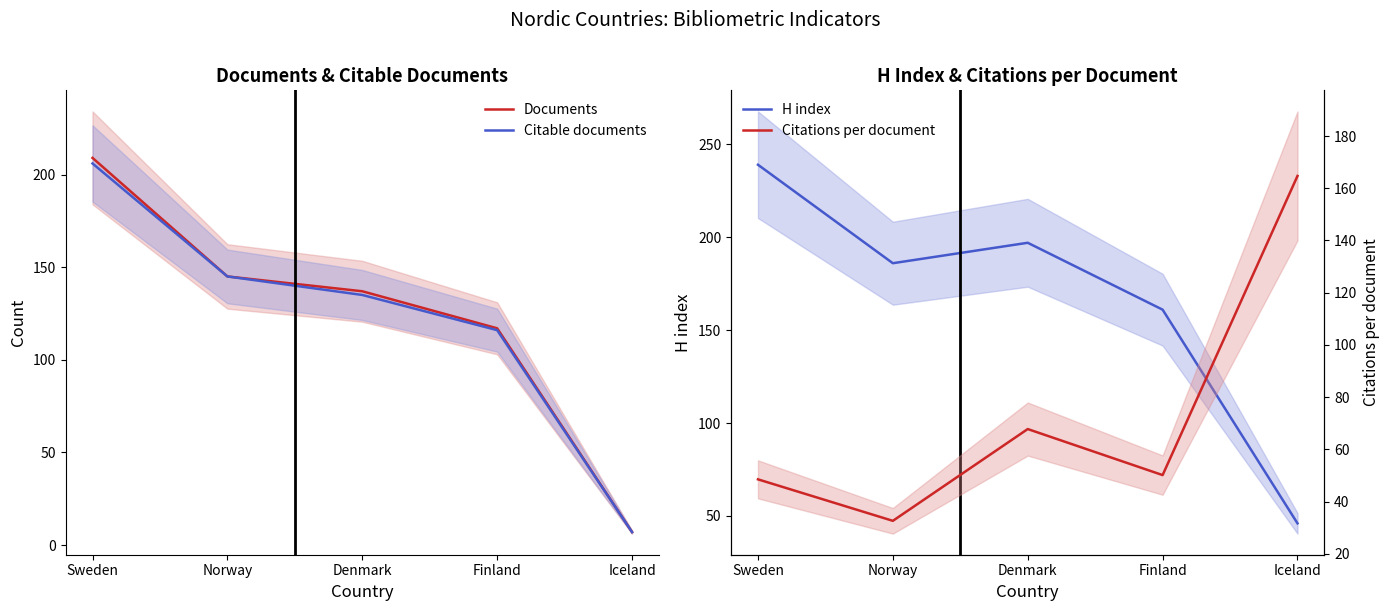

True or false: Documents has more than 0 interior local peaks.

False